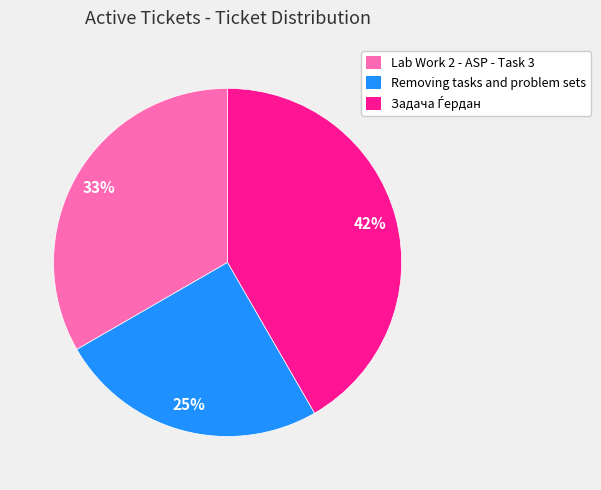

What is the ratio of the value at Removing tasks and problem sets to the value at Lab Work 2 - ASP - Task 3?

0.8